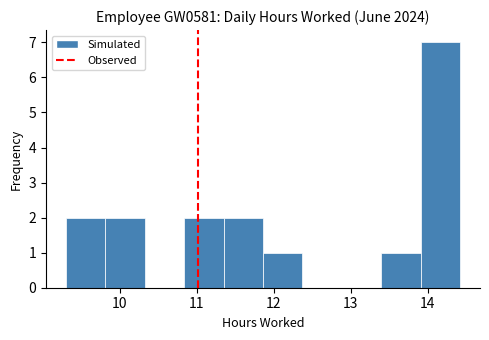

Reading left to right, transcribe this chart: for each bar, give the range it covers on the x-axis and its height. Neither the bar edges nor the heights are printed on the chart, so give them approximately, as read against the axes.

9.3 to 9.8: 2
9.8 to 10.3: 2
10.3 to 10.8: 0
10.8 to 11.3: 2
11.3 to 11.9: 2
11.9 to 12.4: 1
12.4 to 12.9: 0
12.9 to 13.4: 0
13.4 to 13.9: 1
13.9 to 14.4: 7